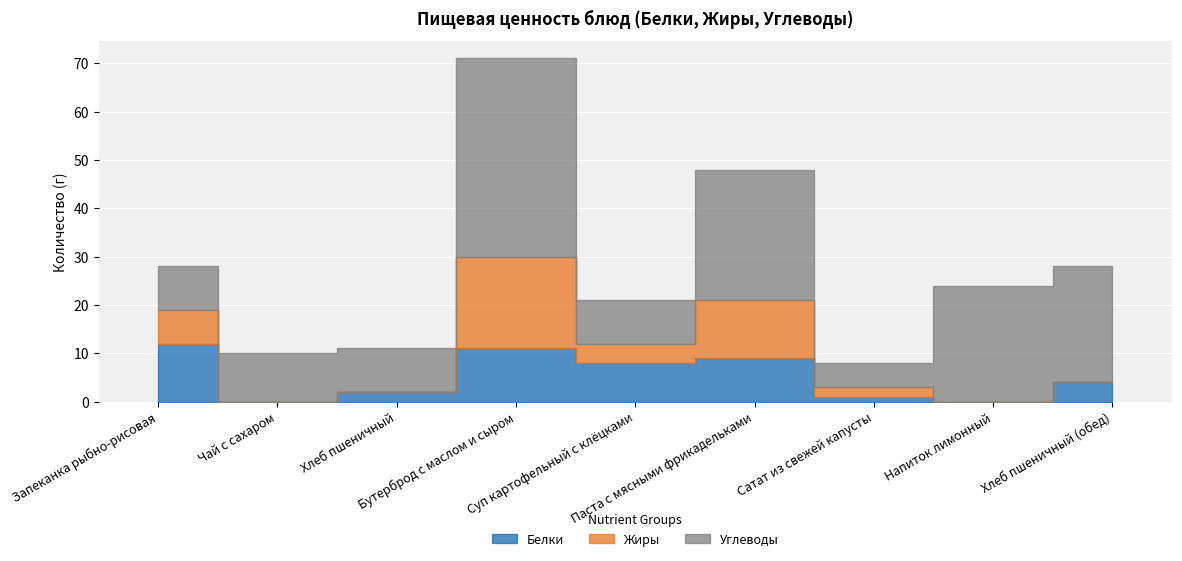

Which has a higher value, Напиток лимонный or Бутерброд с маслом и сыром?

Бутерброд с маслом и сыром